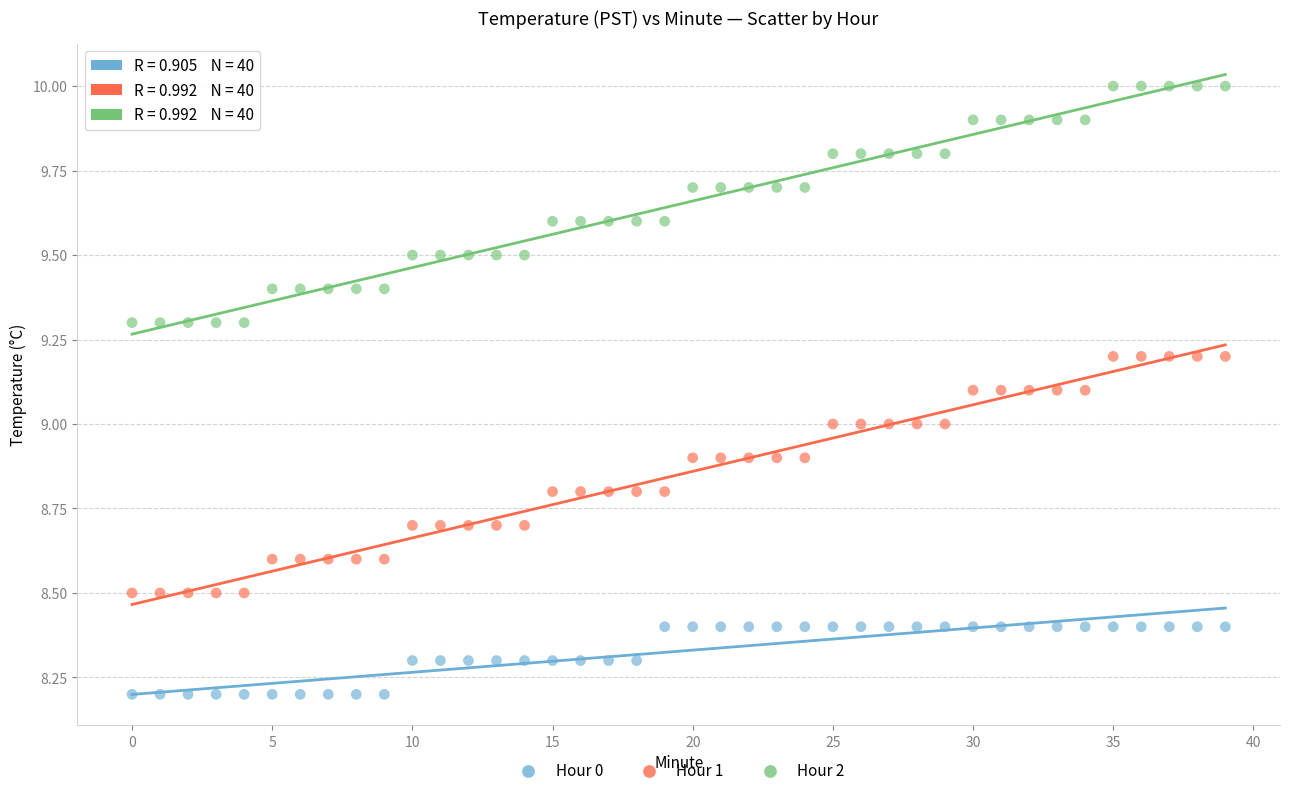

Which series contains the highest Y value?

Hour 2